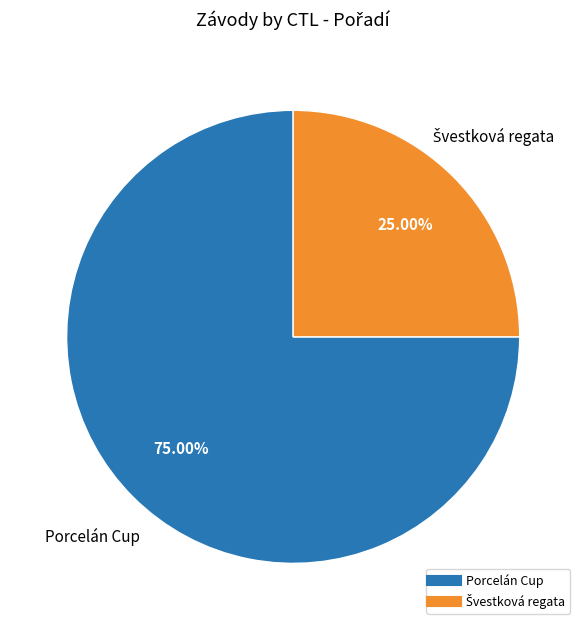

Does any single category account for the majority?

Yes